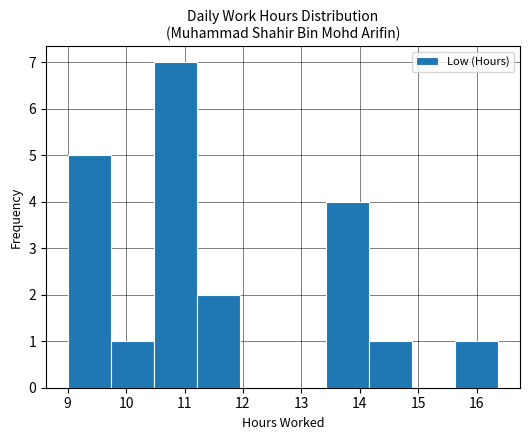

What is the height of the bar covering 10.5 to 11.2 on the x-axis? Neither the bar edges nor the heights are printed on the chart, so give them approximately, as read against the axes.

7